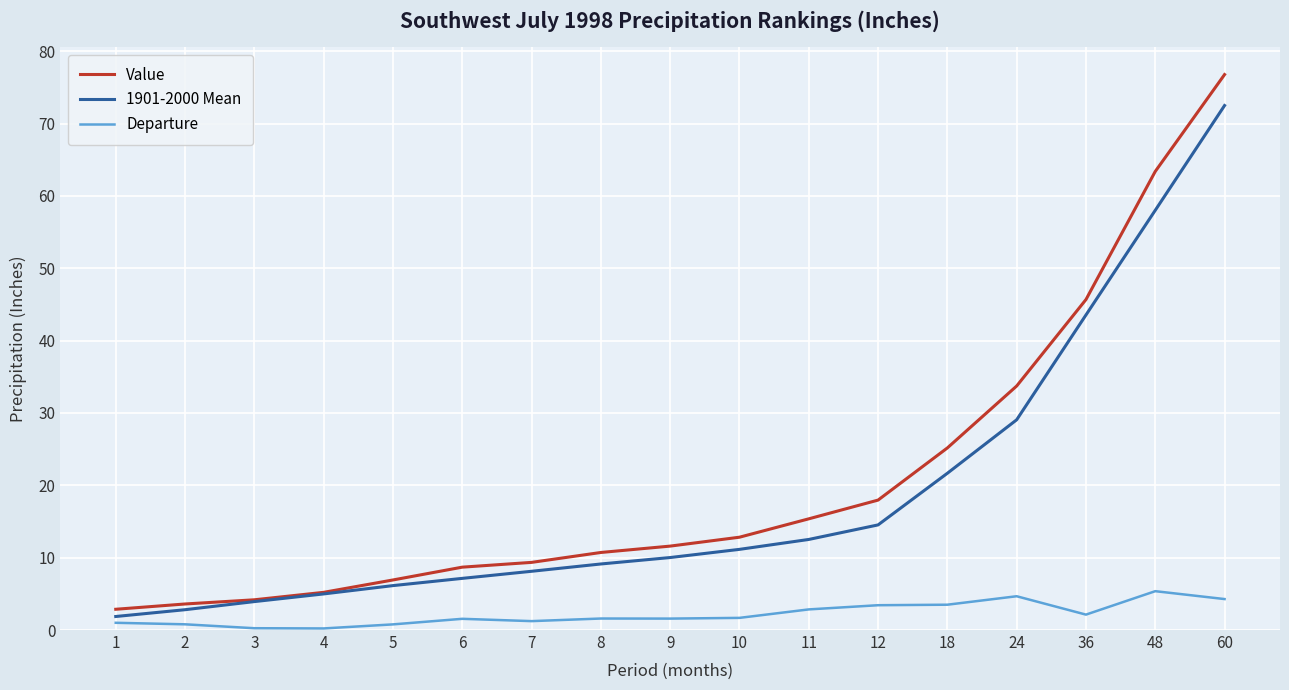

Between 7 and 11, which series saw the biggest shift?

Value